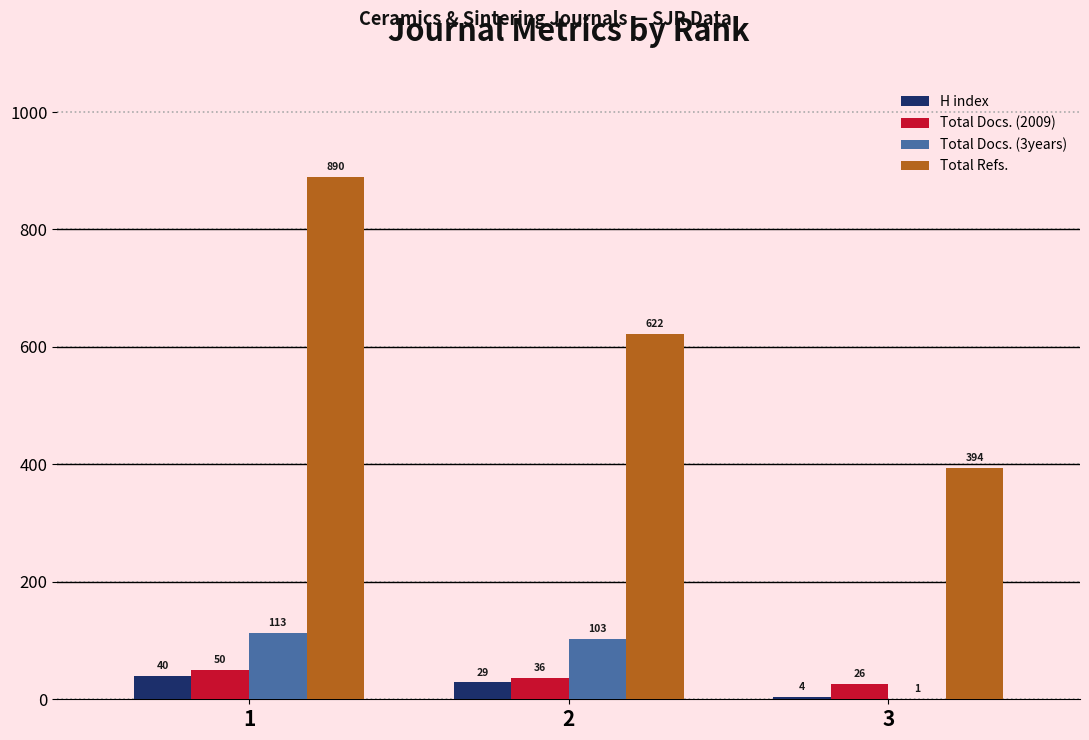

Count the number of data series in this chart.

4